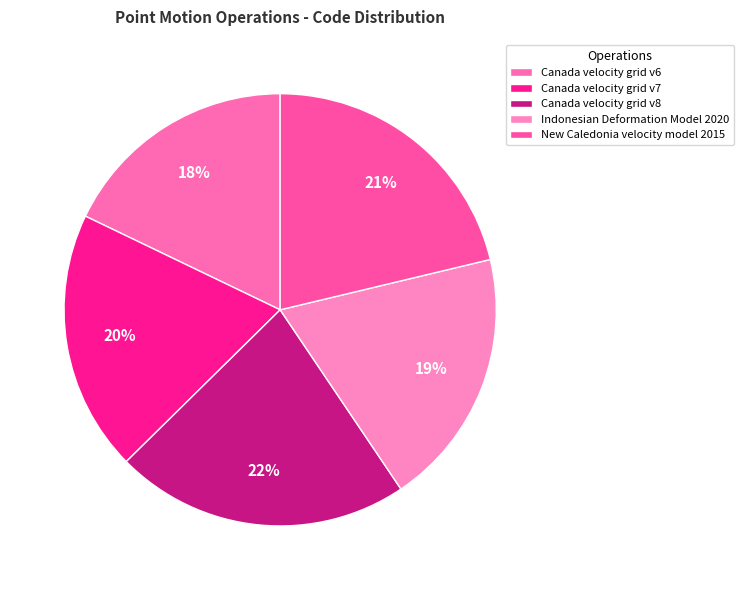

To the nearest percent, what is the combined percentage of Canada velocity grid v6 and New Caledonia velocity model 2015?

39%